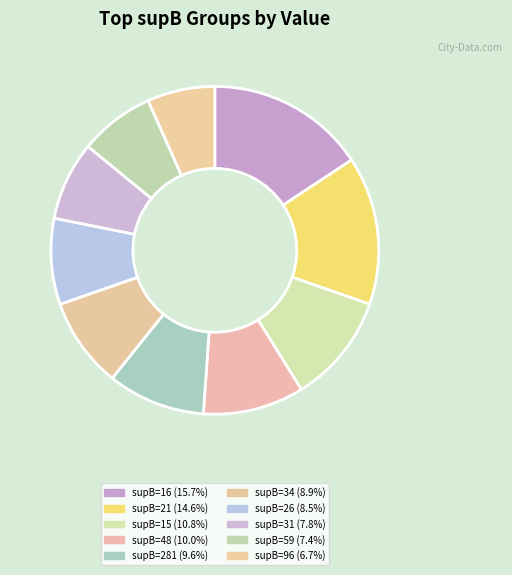

Count the number of slices in the pie.

10